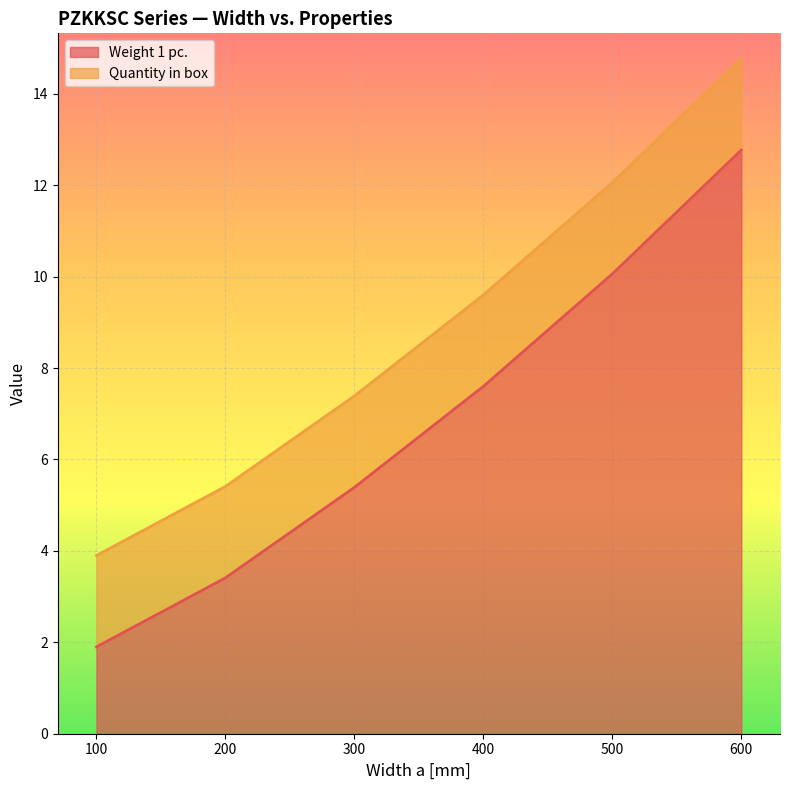

Reading left to right, what are all the values shown in this chart?

1.9	3.4	5.4	7.6	10.1	12.8